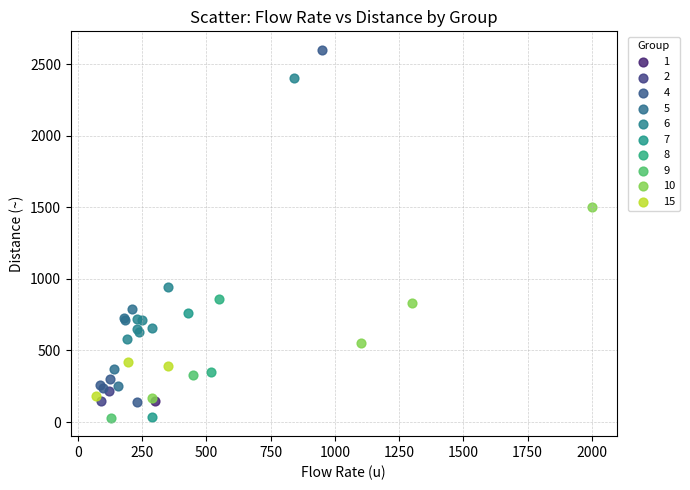

What are all the series names shown in the legend?

1, 2, 4, 5, 6, 7, 8, 9, 10, 15